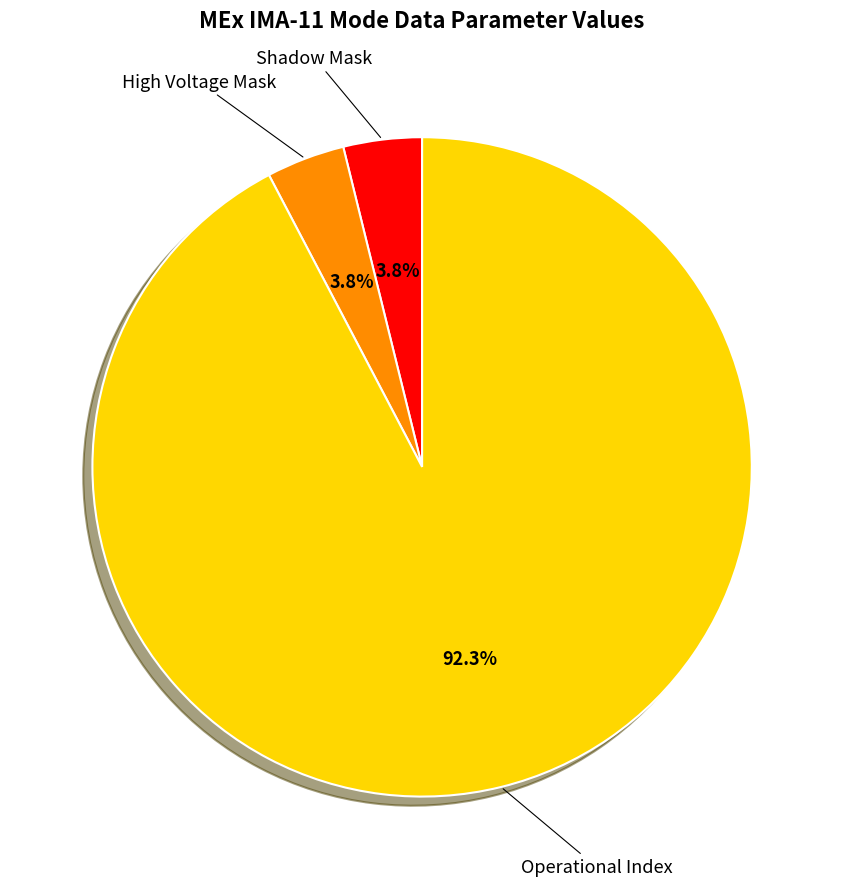

How many segments does this pie chart have?

3